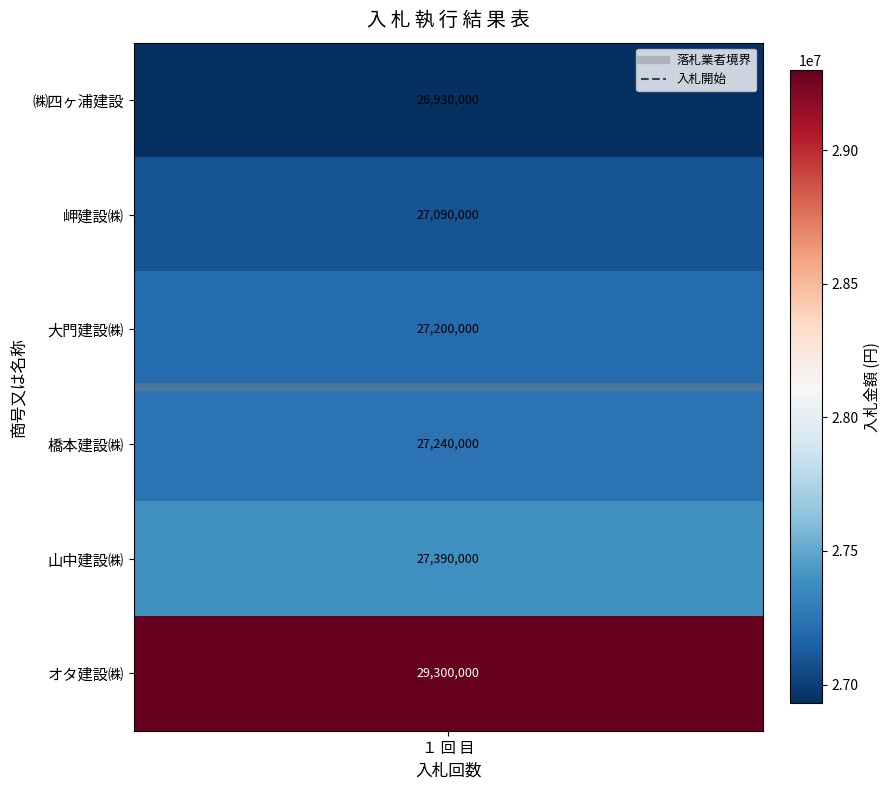

How many series are shown in this chart?

2